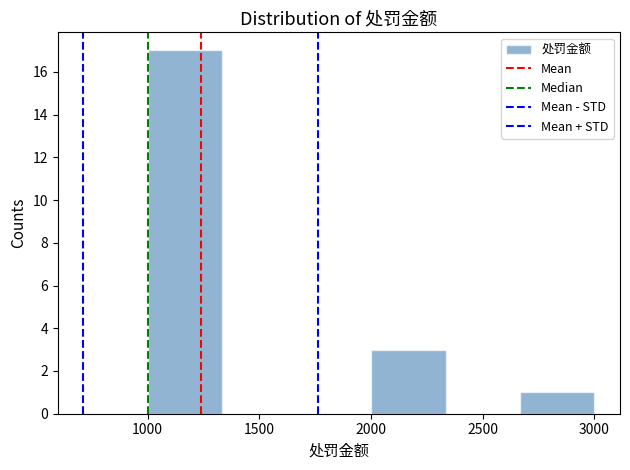

Reading left to right, transcribe this chart: for each bar, give the range it covers on the x-axis and its height. Neither the bar edges nor the heights are printed on the chart, so give them approximately, as read against the axes.

1000 to 1350: 17
1350 to 1650: 0
1650 to 2000: 0
2000 to 2350: 3
2350 to 2650: 0
2650 to 3000: 1